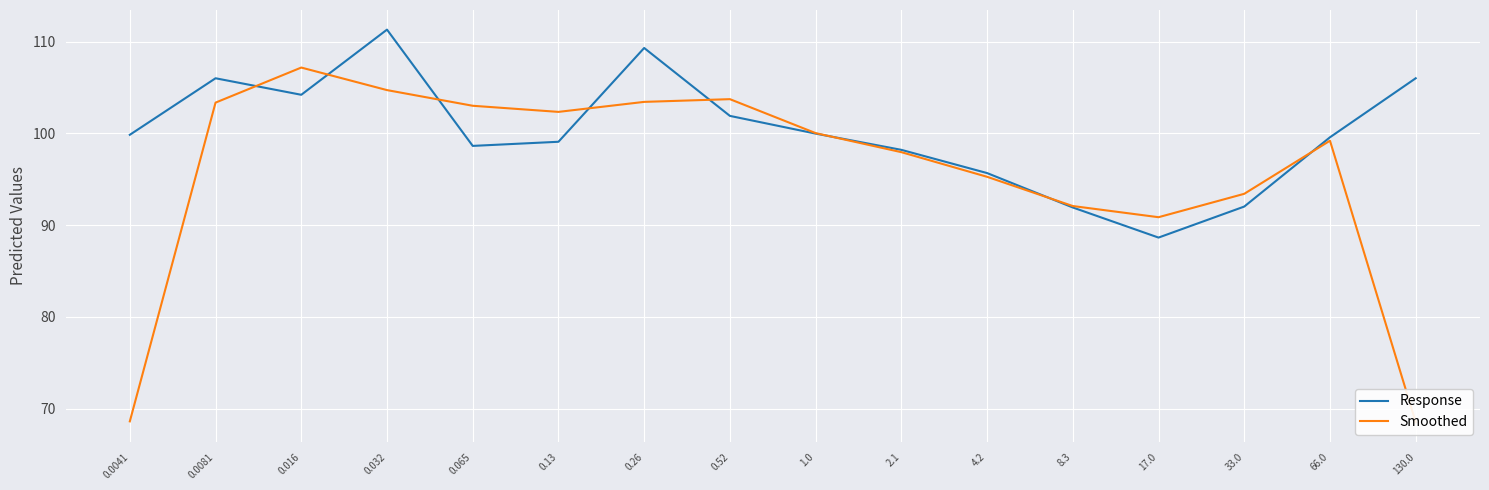

Rank the series at 33.0 from highest to lowest value.

Smoothed, Response